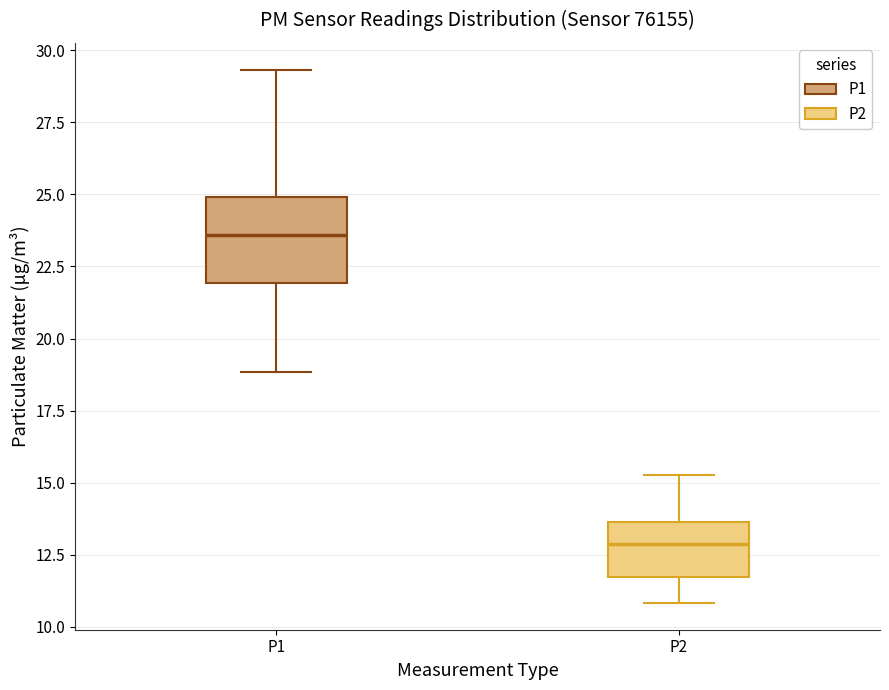

Where does the upper whisker of the box for P2 end on the y-axis? The values are not printed on the chart, so give them approximately, as read against the axis.

15.5